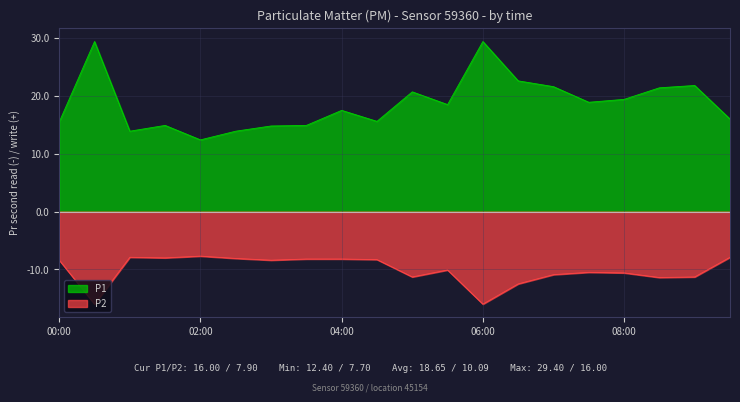

Reading left to right, transcribe all the data shown in this chart.

P1: 00:00=15.5	00:30=29.4	01:00=13.9	01:30=14.9	02:00=12.4	02:30=13.9	03:00=14.8	03:30=14.9	04:00=17.5	04:30=15.6	05:00=20.7	05:30=18.5	06:00=29.4	06:30=22.6	07:00=21.6	07:30=18.9	08:00=19.4	08:30=21.4	09:00=21.8	09:30=16.0
P2: 00:00=-8.4	00:30=-16.0	01:00=-7.9	01:30=-8.0	02:00=-7.7	02:30=-8.1	03:00=-8.4	03:30=-8.2	04:00=-8.2	04:30=-8.3	05:00=-11.3	05:30=-10.1	06:00=-16.0	06:30=-12.5	07:00=-10.9	07:30=-10.5	08:00=-10.6	08:30=-11.4	09:00=-11.3	09:30=-7.9